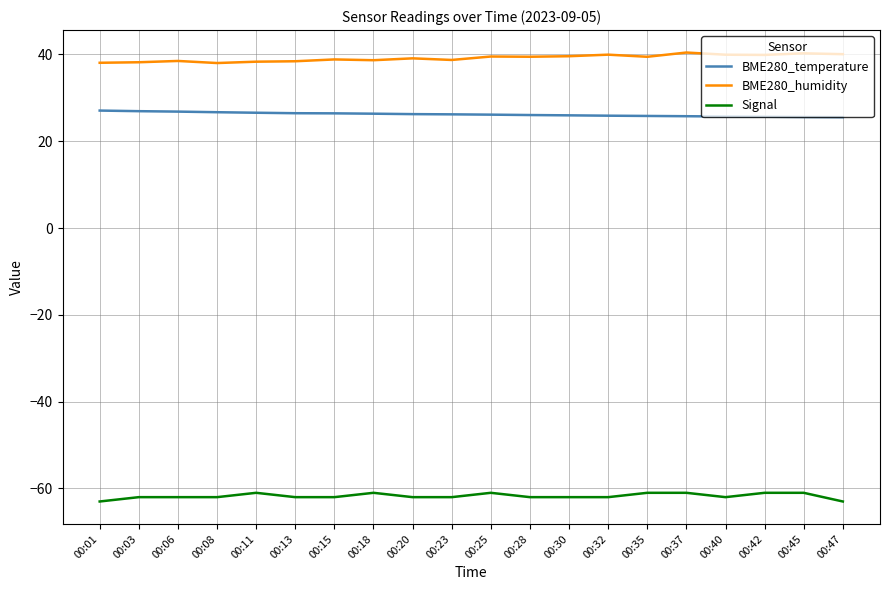

What is the minimum value shown in the chart?

-63.0